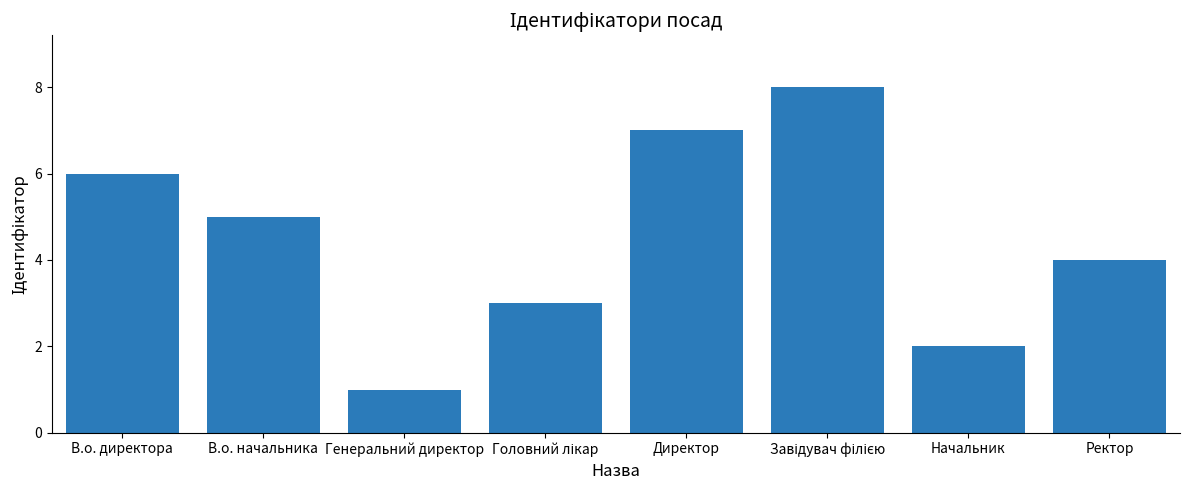

True or false: the data shows 4 at Ректор.

True